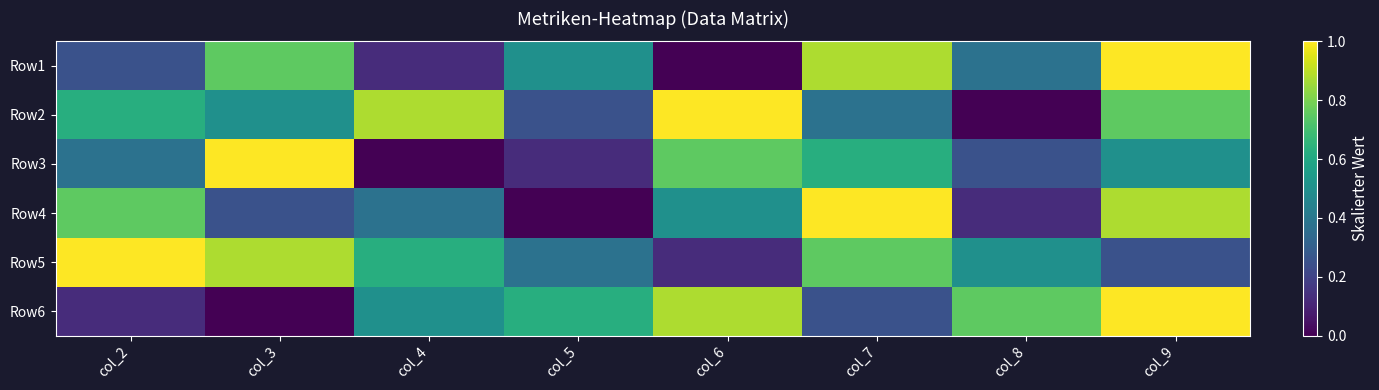

At col_5, list the series in order from largest to smallest.

Row6, Row1, Row5, Row2, Row3, Row4